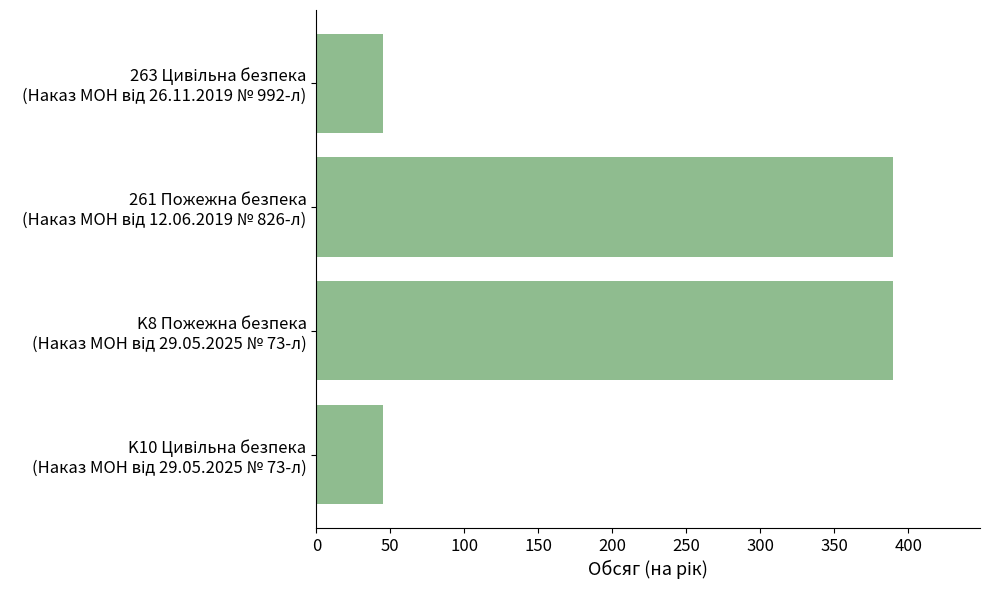

Reading bottom to top, what are all the values shown in this chart?

45	390	390	45